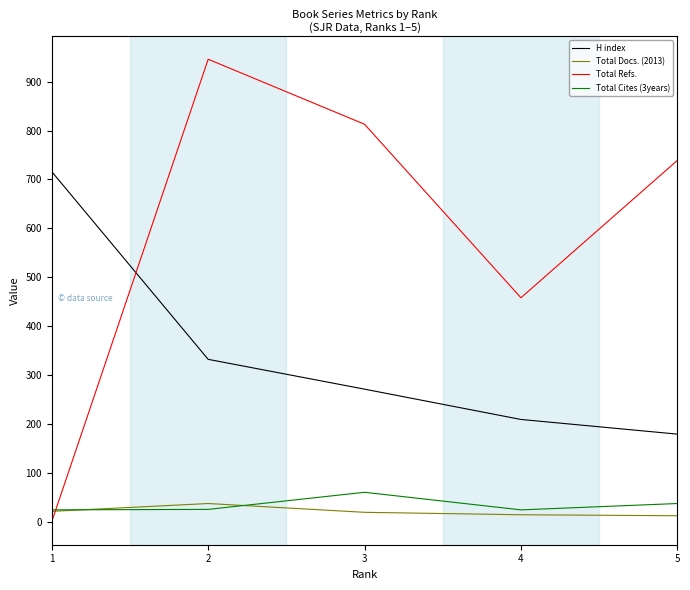

The value of Total Cites (3years) at 2 is 25. True or false?

True